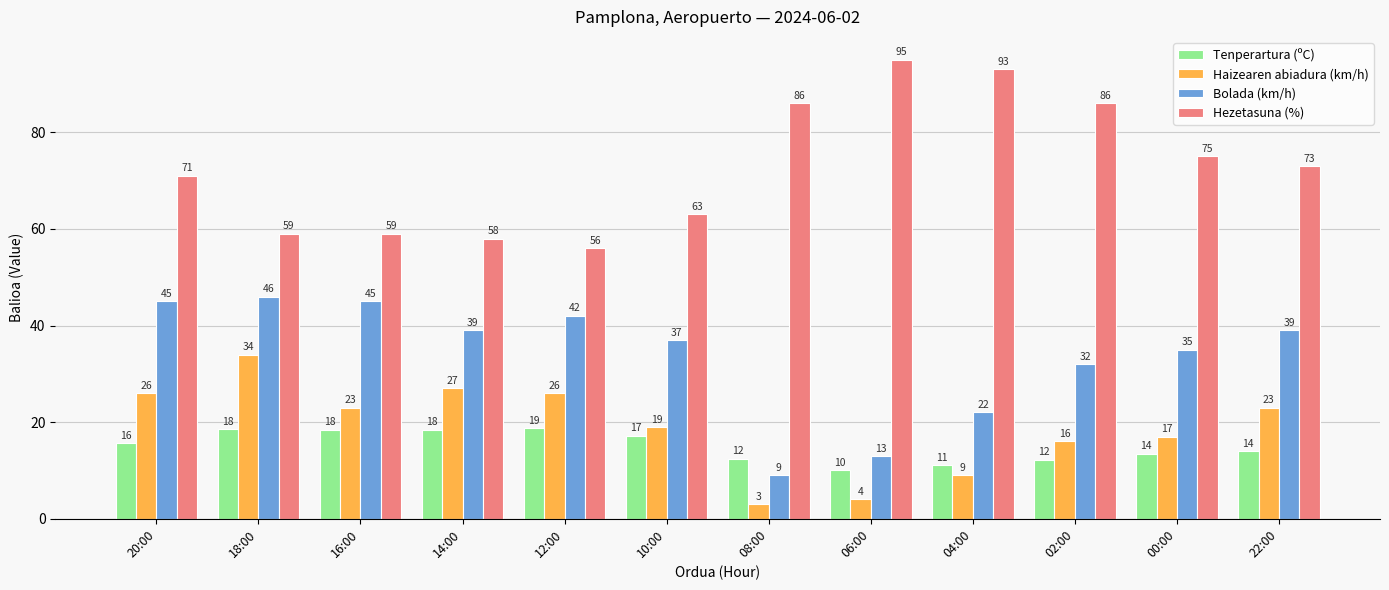

The Bolada (km/h) series shows 45.0 at 16:00. True or false?

True